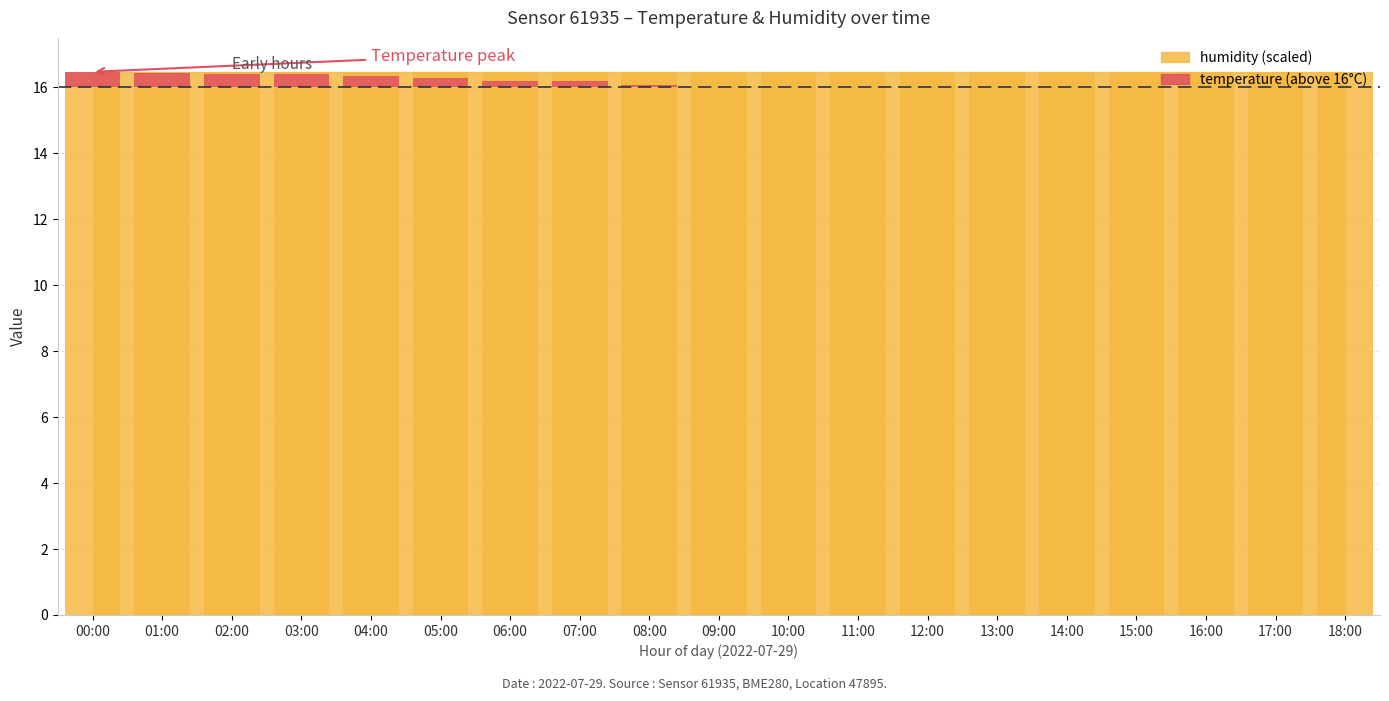

How many data points are above 0?

9